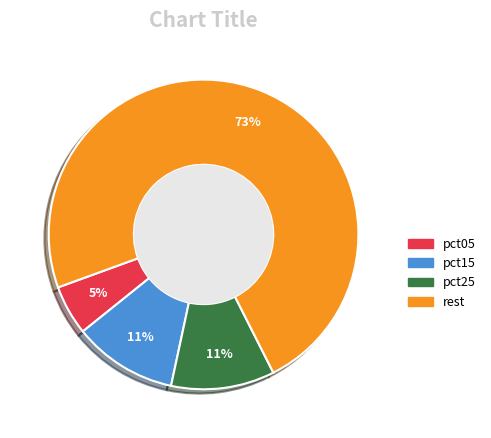

Count the number of slices in the pie.

4